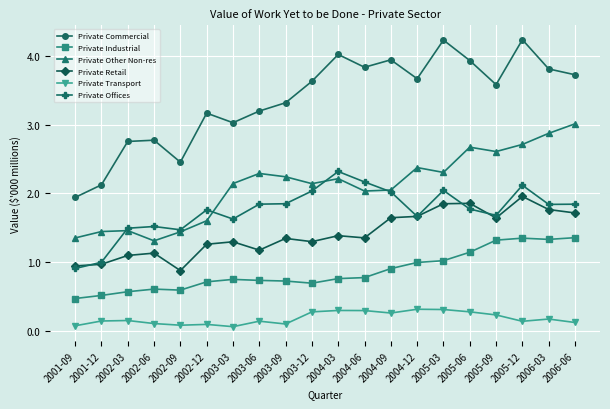

True or false: Private Other Non-res and Private Retail cross at least once.

False